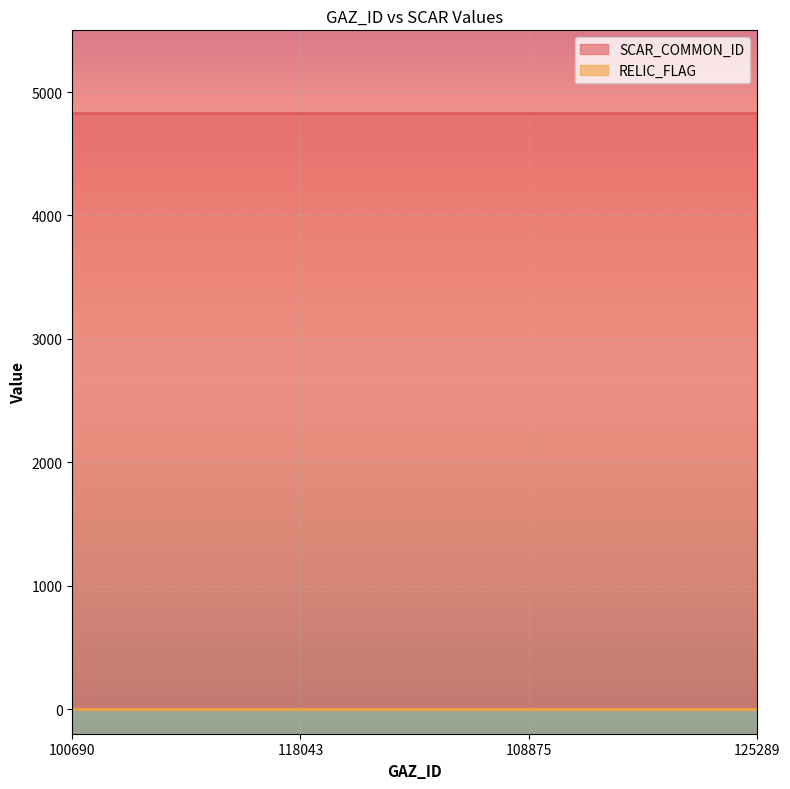

What is the sum of all SCAR_COMMON_ID values?

1449000